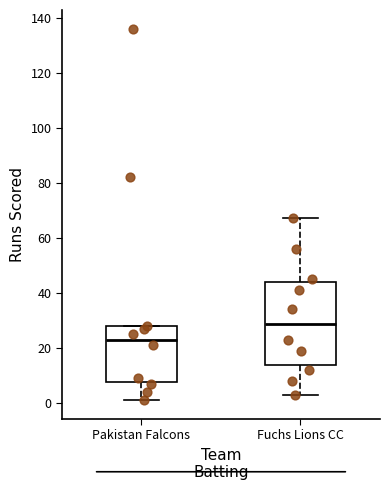

Comparing the boxes themselves (not the whiskers), which one is the tallest?

Fuchs Lions CC